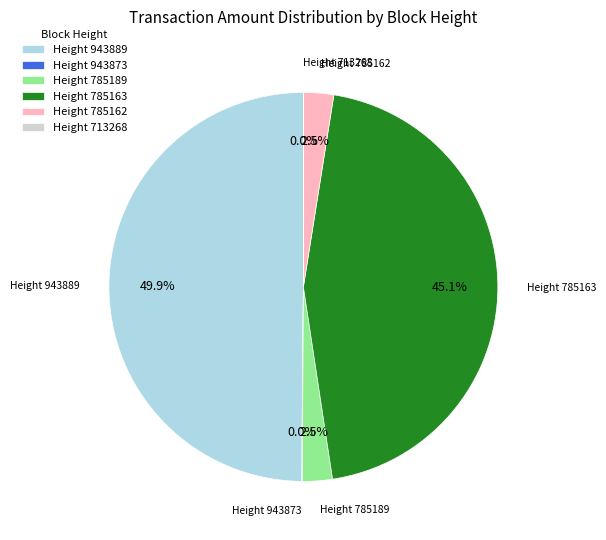

To the nearest percent, what is the difference between the largest and smallest slice percentages?

50%